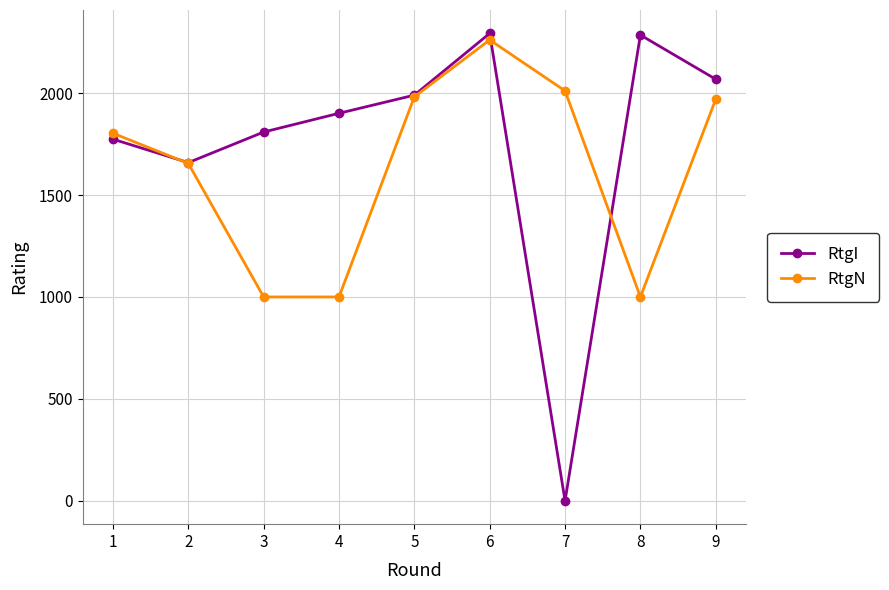

At which label does RtgI reach its minimum?

7